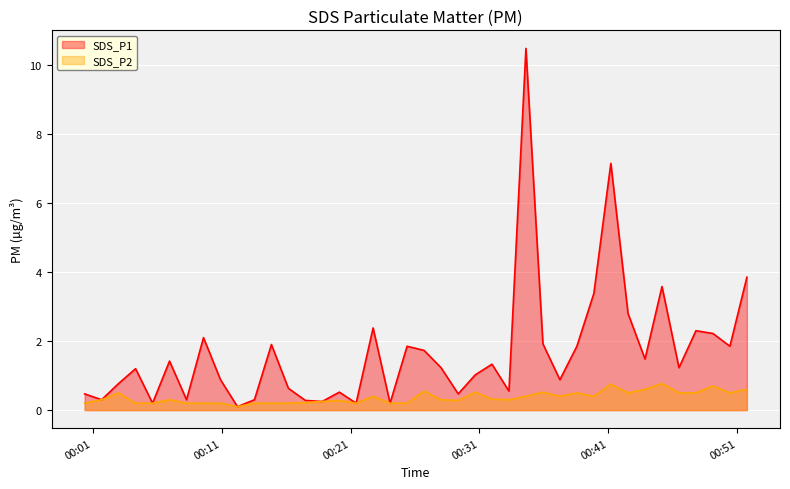

What is the value of the SDS_P2 point at the 8th from the left?

0.2